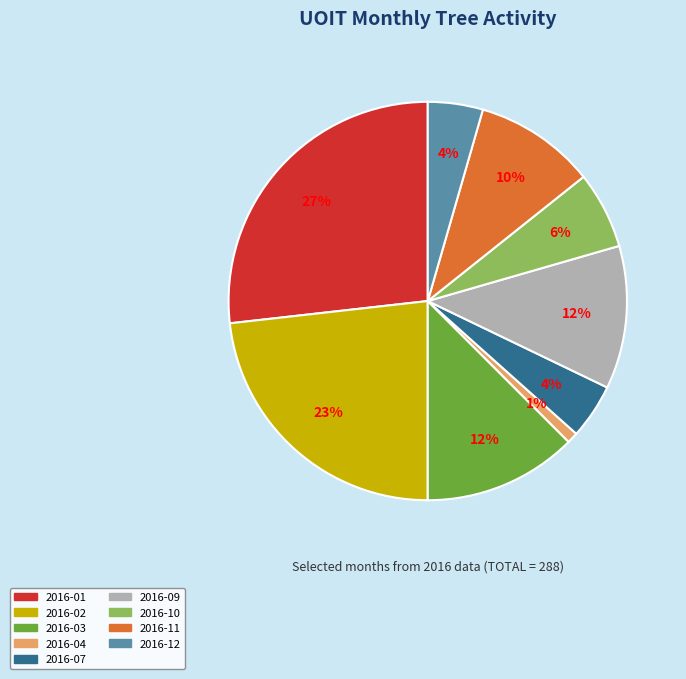

Does any single category account for the majority?

No